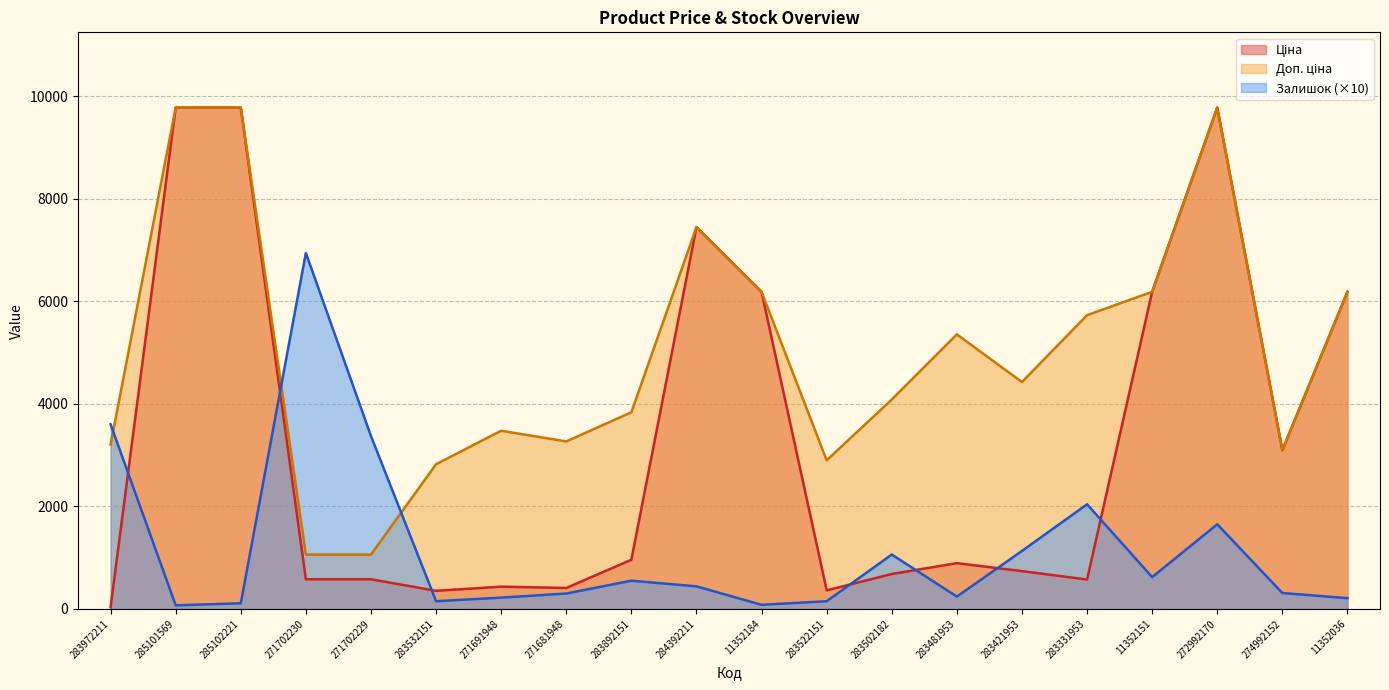

Between 271702230 and 283532151, which is larger?

271702230